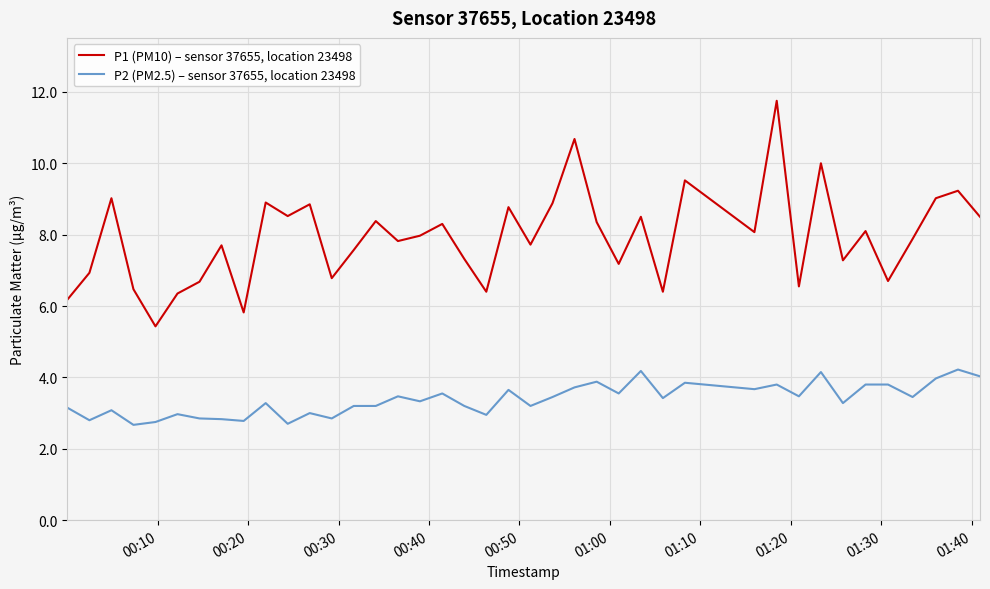

Which series has the largest range (max minus min)?

P1 (PM10) – sensor 37655, location 23498